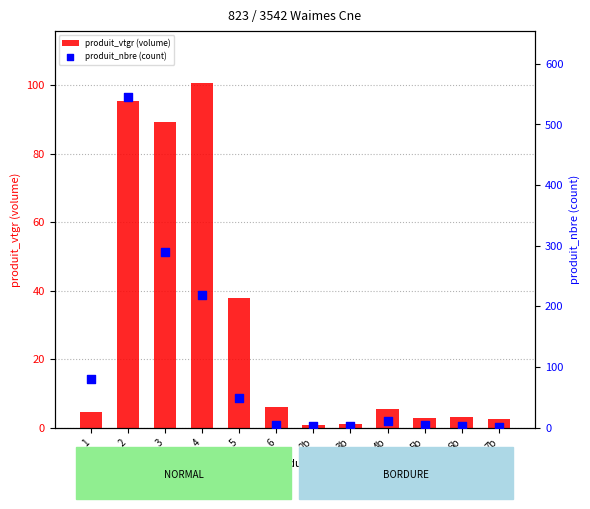

At how many categories does at least one series exceed 313?

1